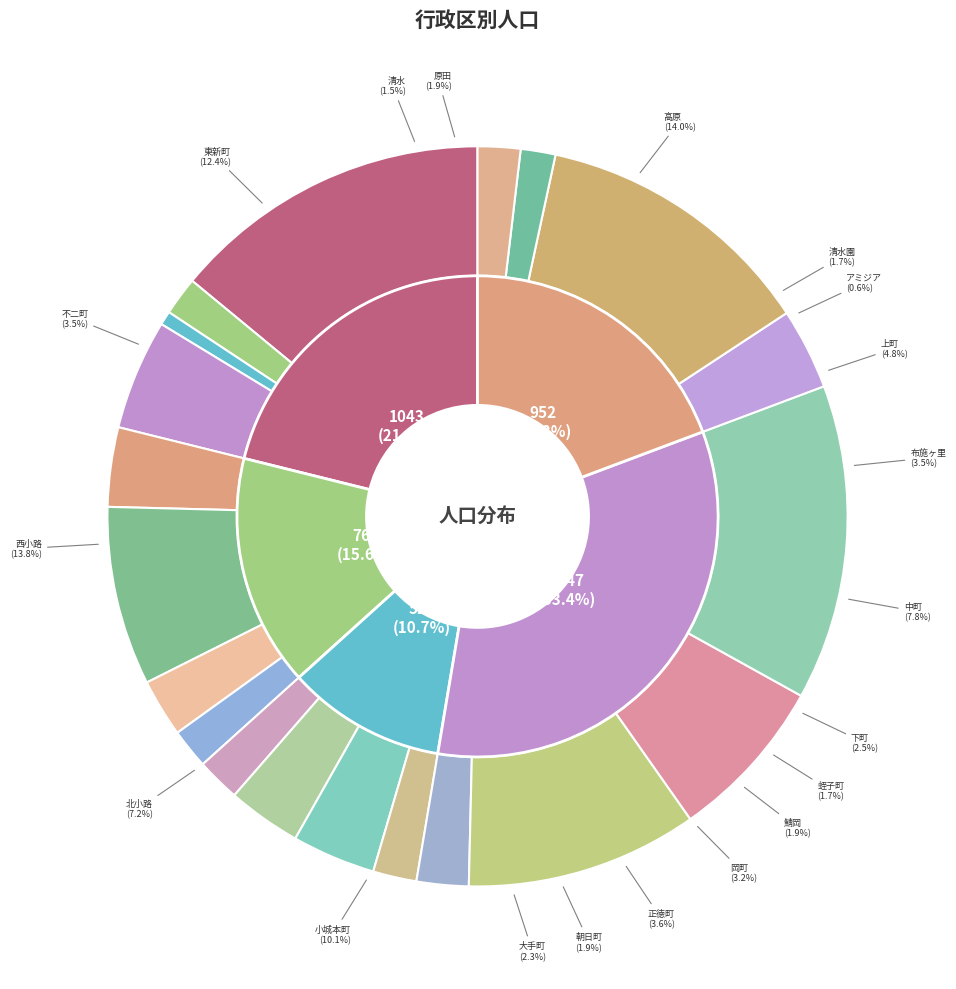

To the nearest percent, what portion does 上町 represent?

5%